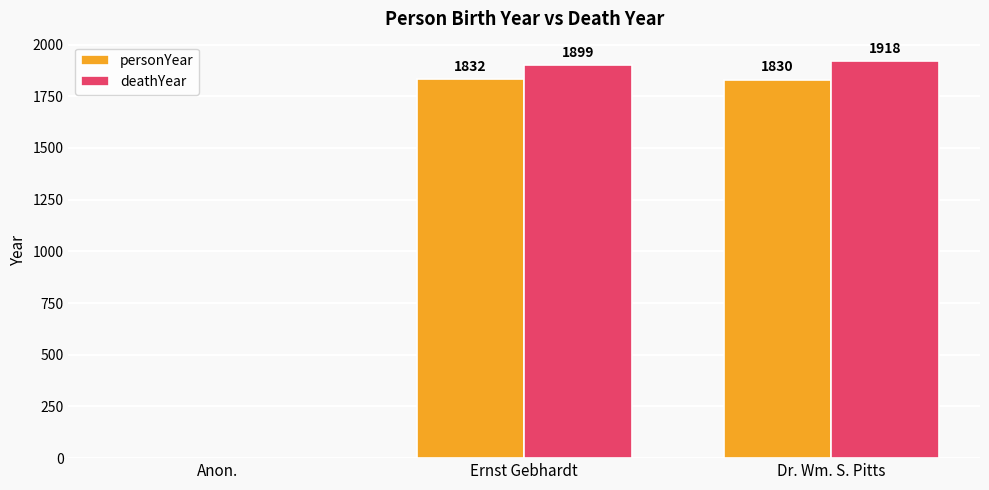

Where is deathYear nearest to the value 959?

Ernst Gebhardt